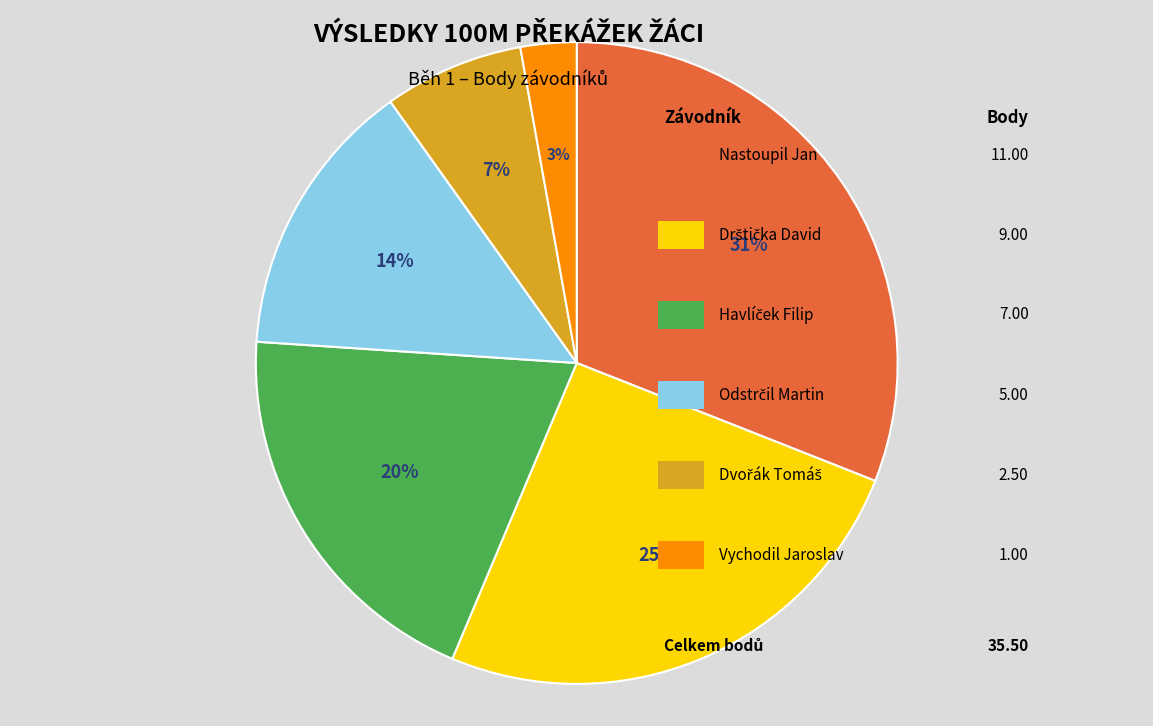

To the nearest percent, what is the average slice percentage?

17%